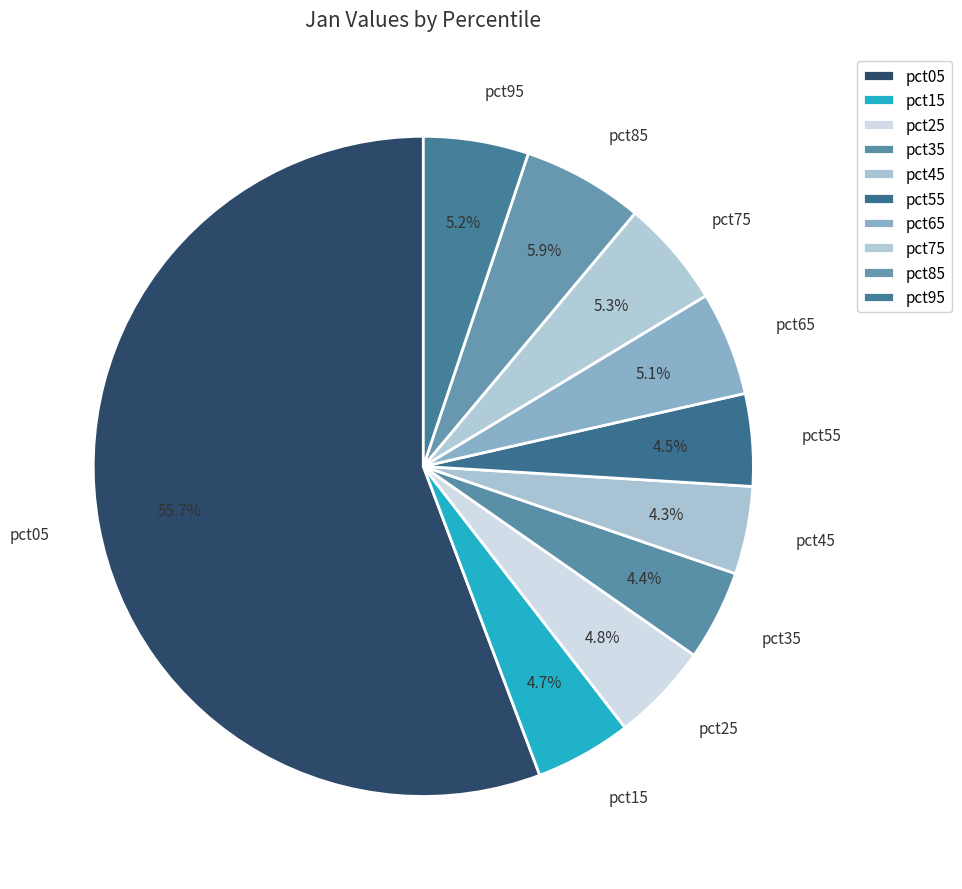

Which category accounts for the majority?

pct05